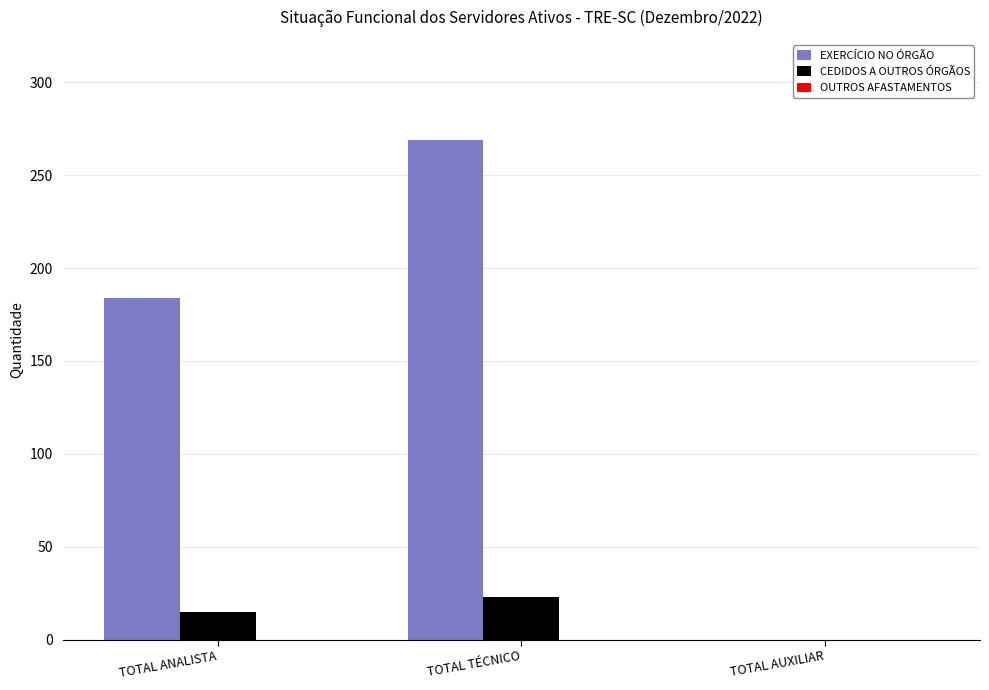

At which label does EXERCÍCIO NO ÓRGÃO reach its peak?

TOTAL TÉCNICO